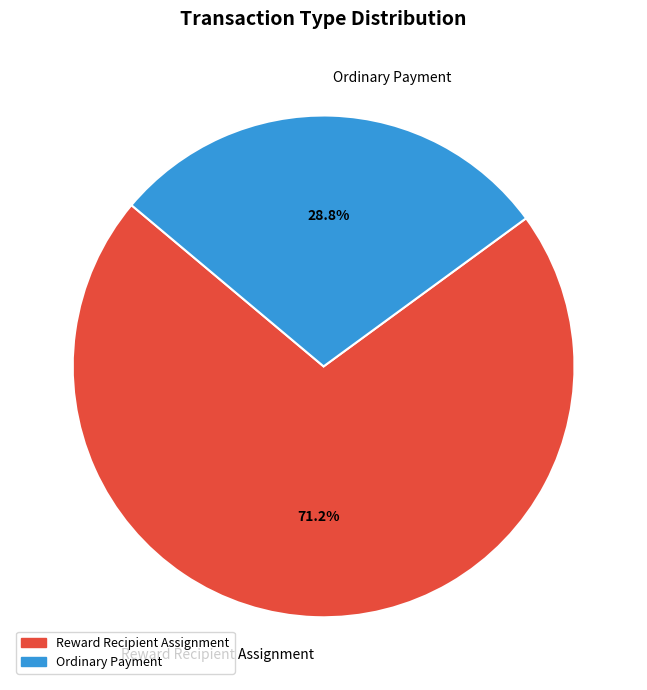

What is the largest slice in the pie chart?

Reward Recipient Assignment